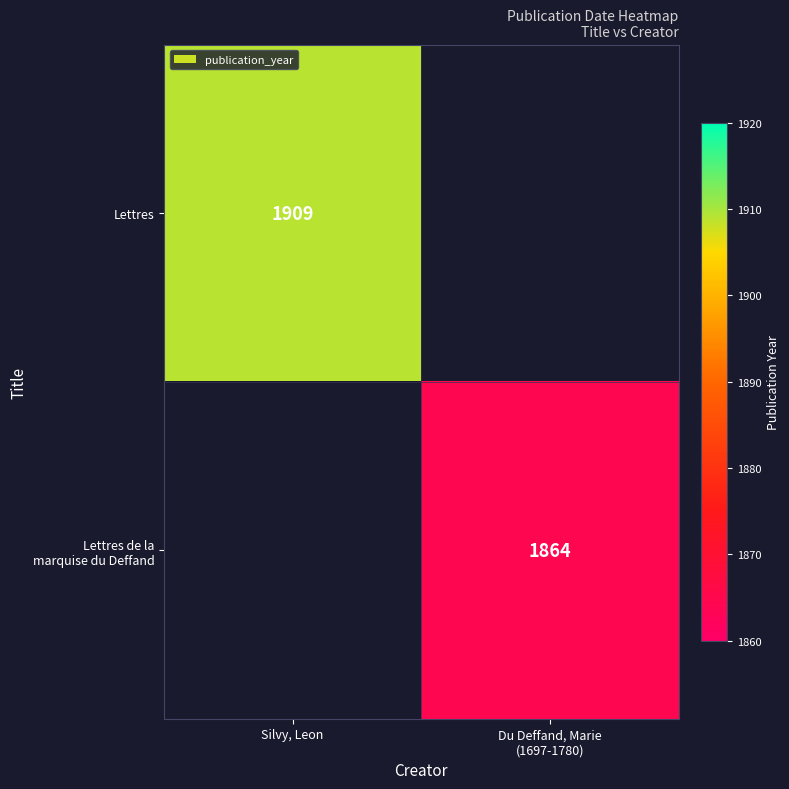

Is it true that Lettres equals 710 at Silvy, Leon?

False